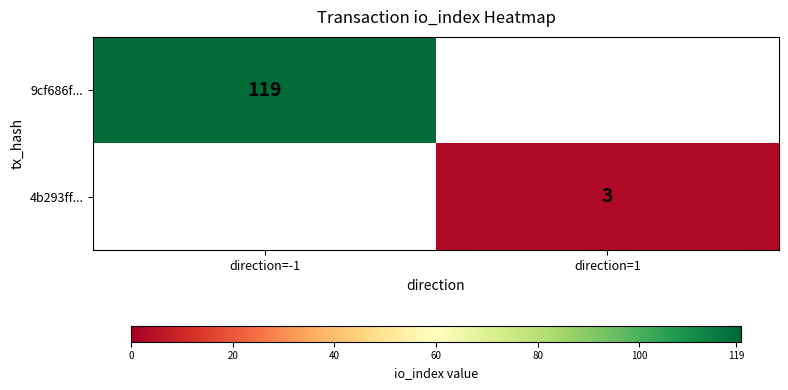

The value of 4b293ff... at direction=1 is 5. True or false?

False